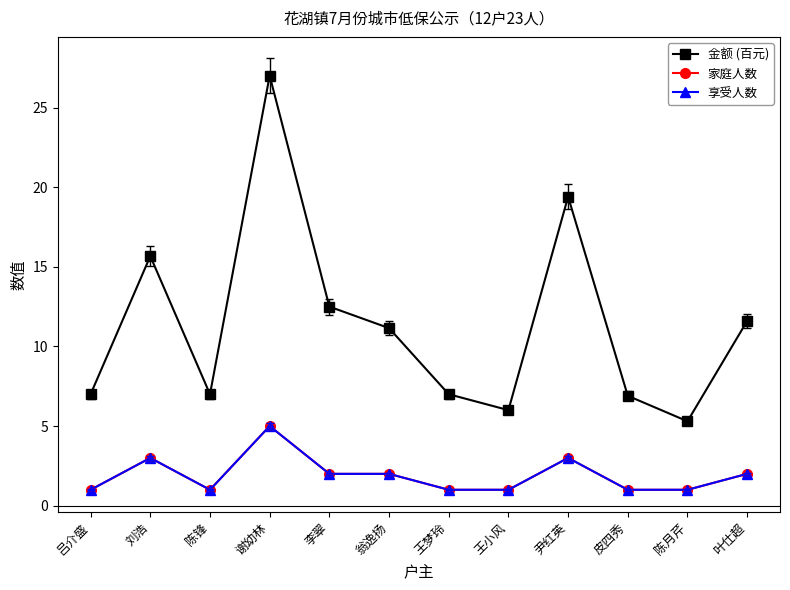

Reading left to right, transcribe all the data shown in this chart.

金额 (百元): 吕介盛=7.0	刘浩=15.7	陈锋=7.0	谢幼林=27.0	李翠=12.5	翁逸扬=11.2	王梦玲=7.0	王小风=6.0	尹红英=19.4	皮四秀=6.9	陈月芹=5.3	叶仕超=11.6
家庭人数: 吕介盛=1.0	刘浩=3.0	陈锋=1.0	谢幼林=5.0	李翠=2.0	翁逸扬=2.0	王梦玲=1.0	王小风=1.0	尹红英=3.0	皮四秀=1.0	陈月芹=1.0	叶仕超=2.0
享受人数: 吕介盛=1.0	刘浩=3.0	陈锋=1.0	谢幼林=5.0	李翠=2.0	翁逸扬=2.0	王梦玲=1.0	王小风=1.0	尹红英=3.0	皮四秀=1.0	陈月芹=1.0	叶仕超=2.0